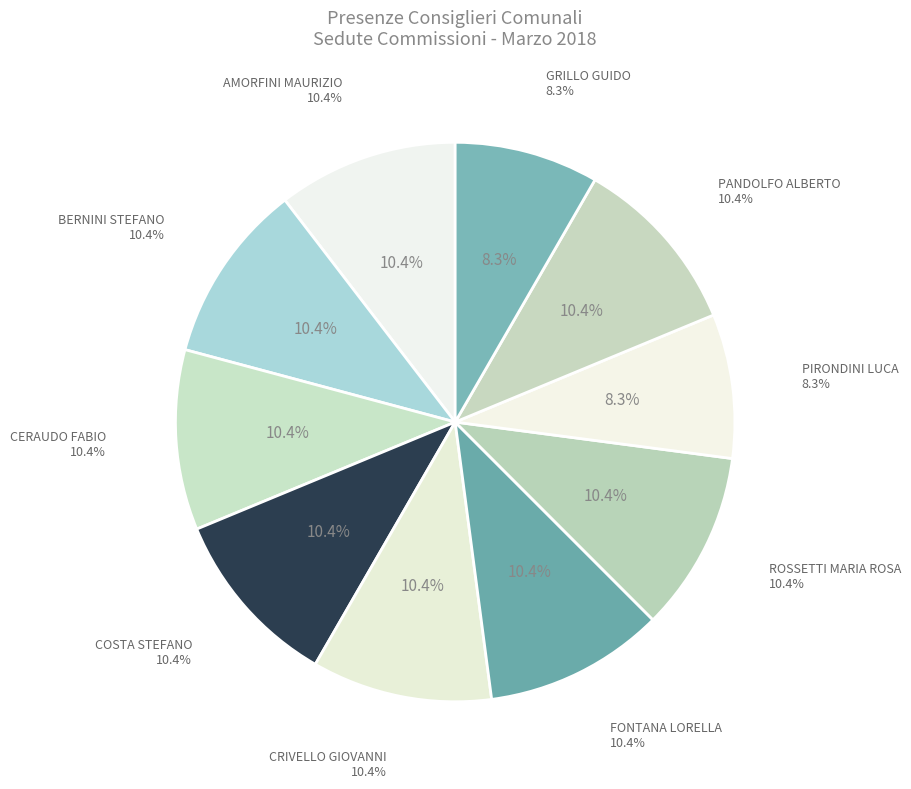

Count the number of slices in the pie.

10